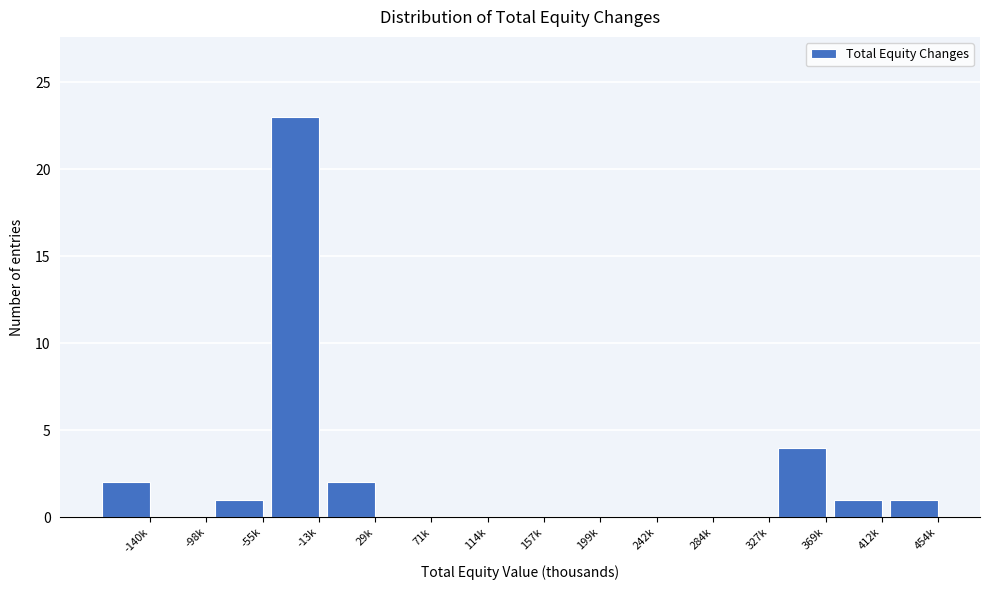

Reading left to right, list all the values displayed in this chart.

-140k=2	-98k=0	-55k=1	-13k=23	29k=2	71k=0	114k=0	157k=0	199k=0	242k=0	284k=0	327k=0	369k=4	412k=1	454k=1